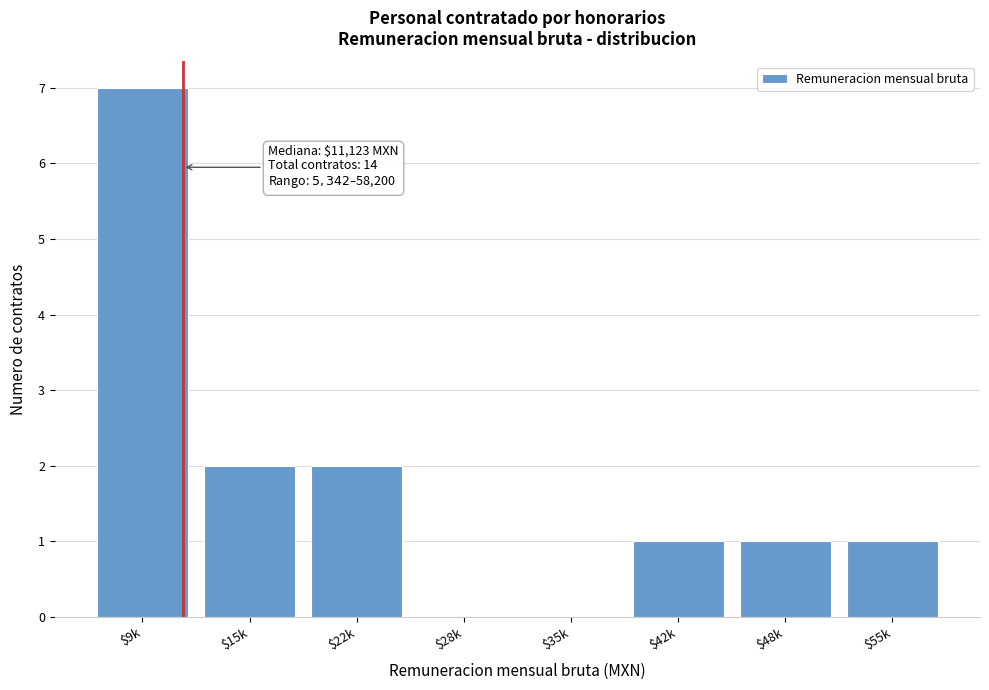

What is the greatest value displayed?

7